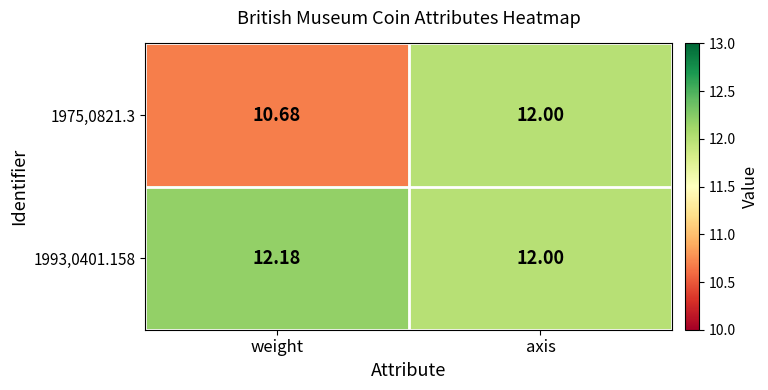

Which category has the lowest value in the 1975,0821.3 series?

weight